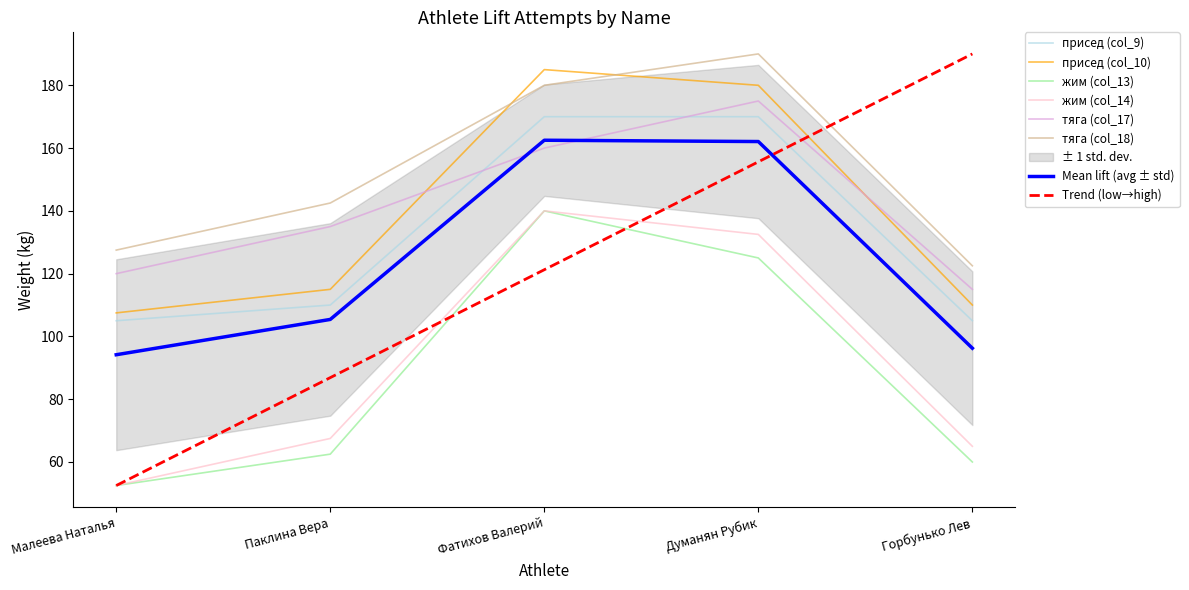

At which category is the sum across all series the highest?

Фатихов Валерий